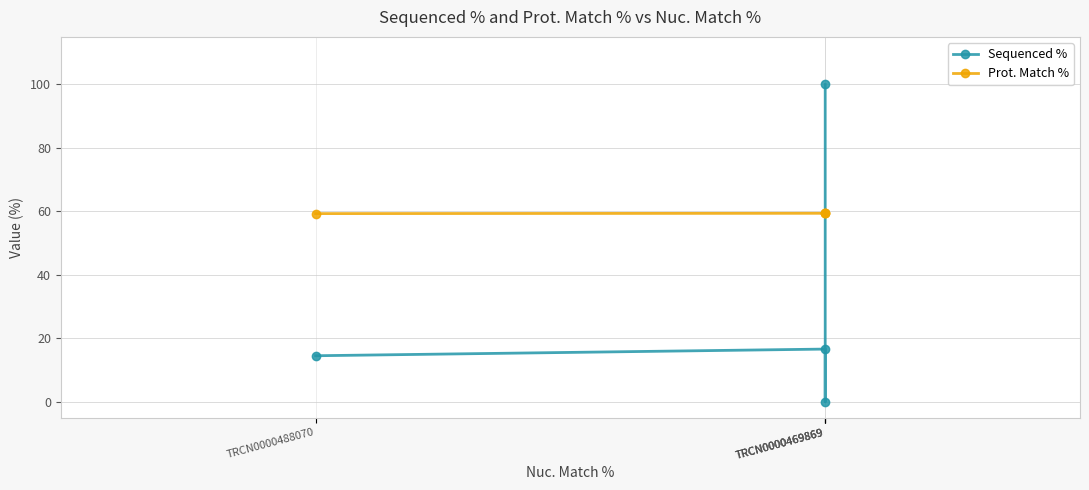

What is the approximate value of Prot. Match % at TRCN0000488070?

59.3